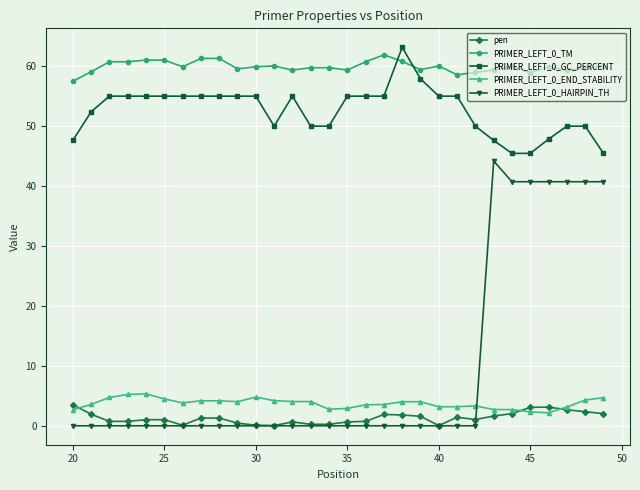

What is the maximum value for PRIMER_LEFT_0_GC_PERCENT?

63.2